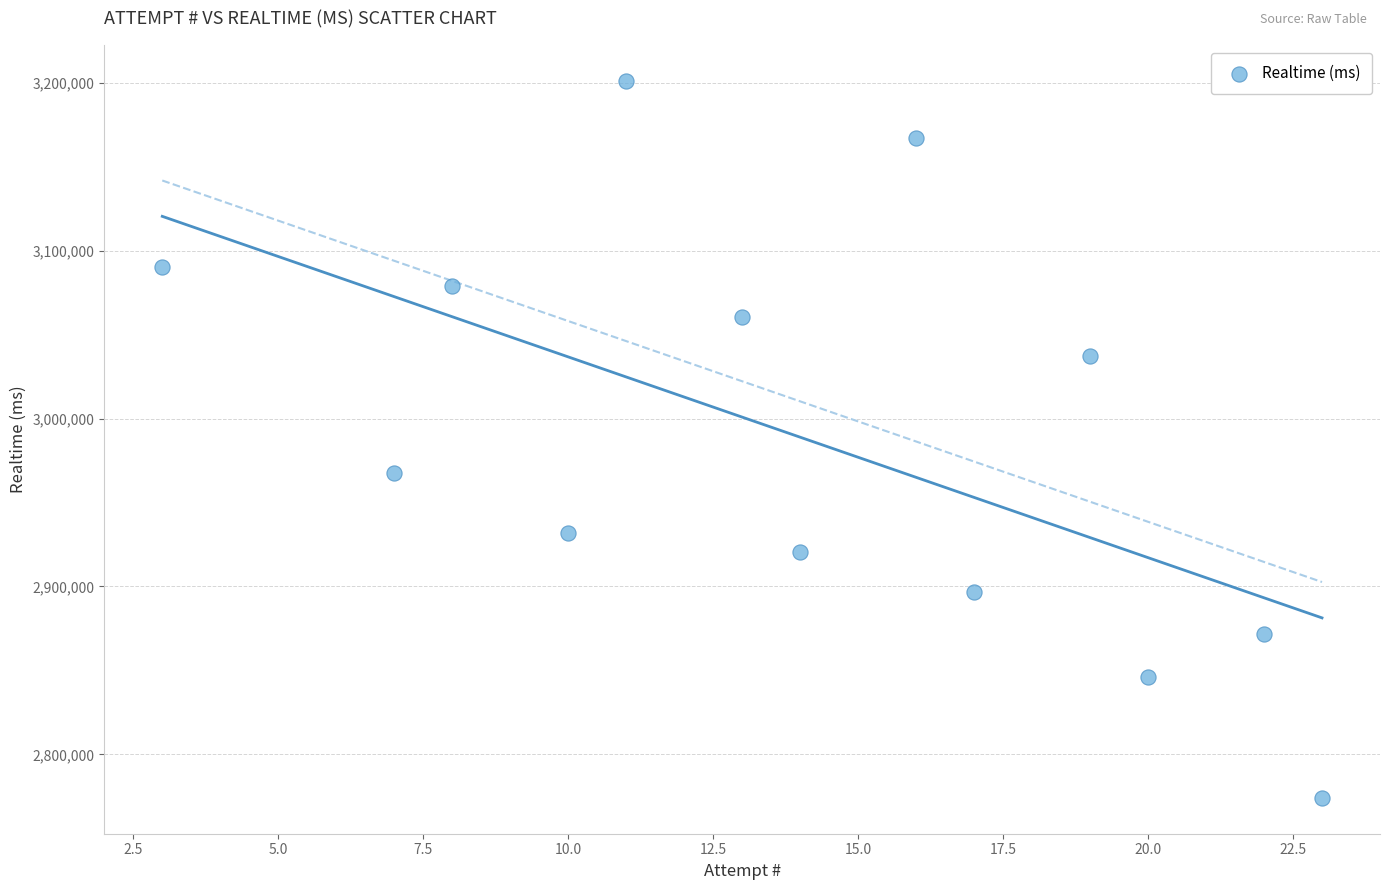

What Y value in the scatter plot is closest to 2987609?

2967498